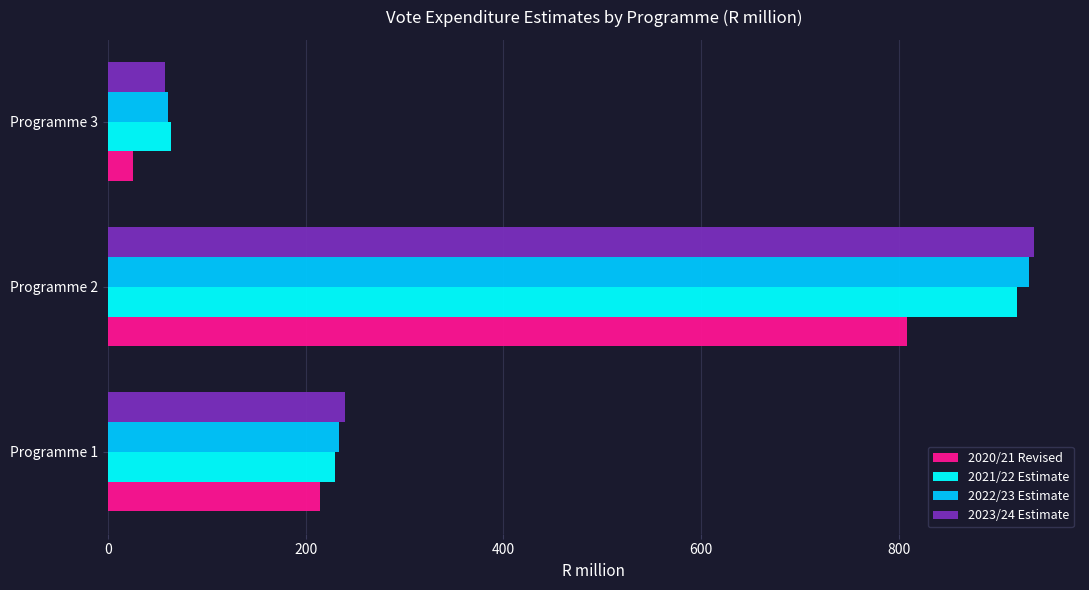

Which category has the highest value in the 2023/24 Estimate series?

Programme 2